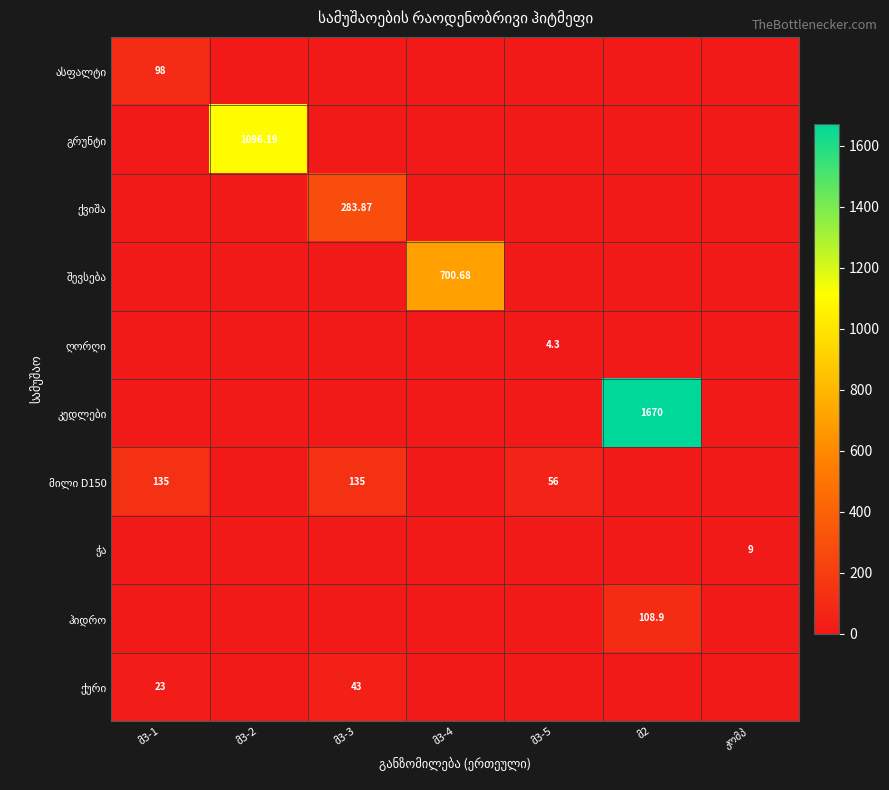

Which series changed the most between მ3-4 and მ3-5?

შევსება